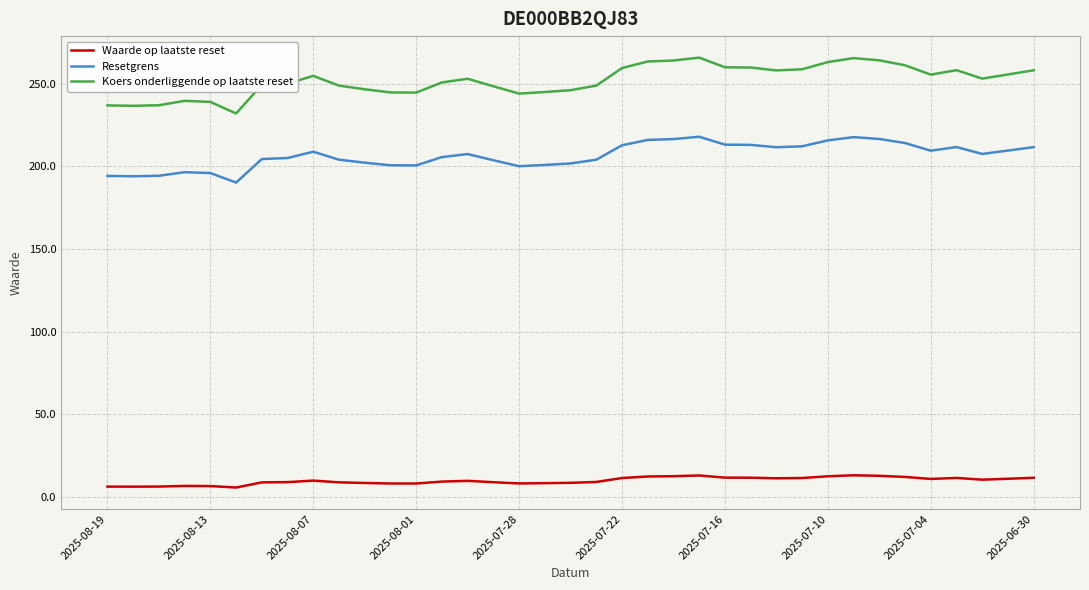

True or false: Resetgrens and Waarde op laatste reset intersect in this chart.

False